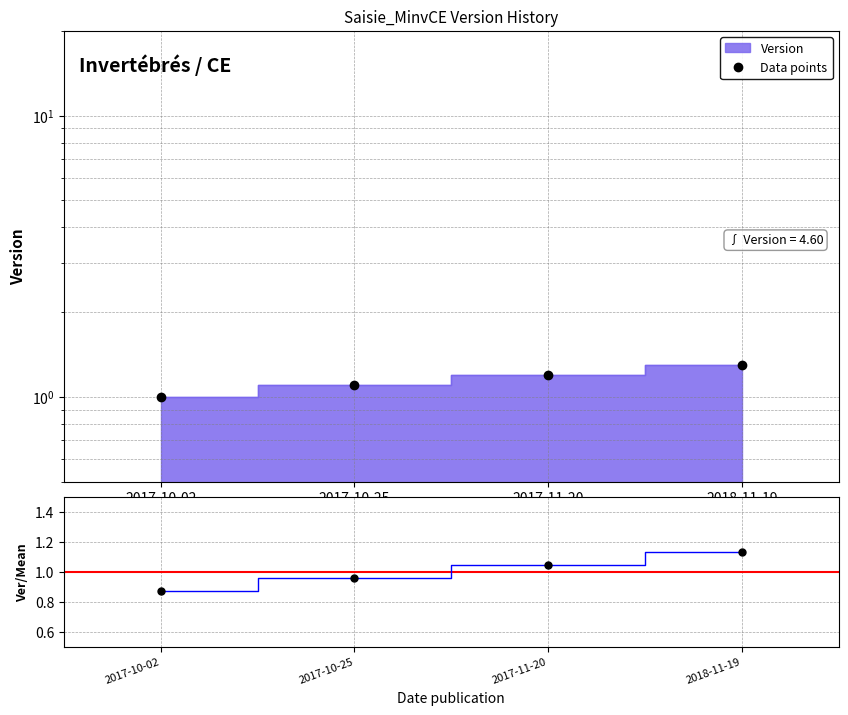

True or false: the data shows 0.3 at 2017-10-02.

False